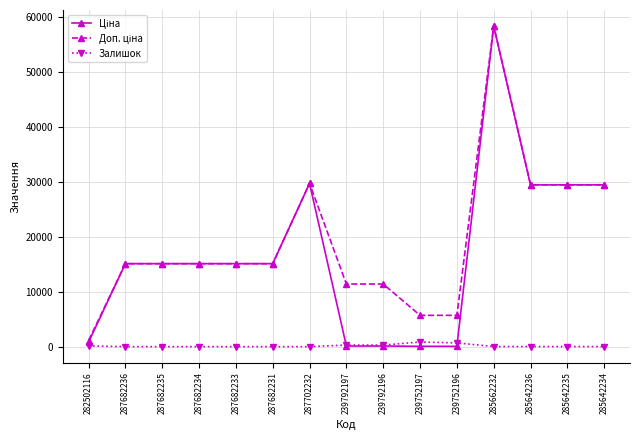

What is the difference between the highest and lowest values at 239792196?

11295.9